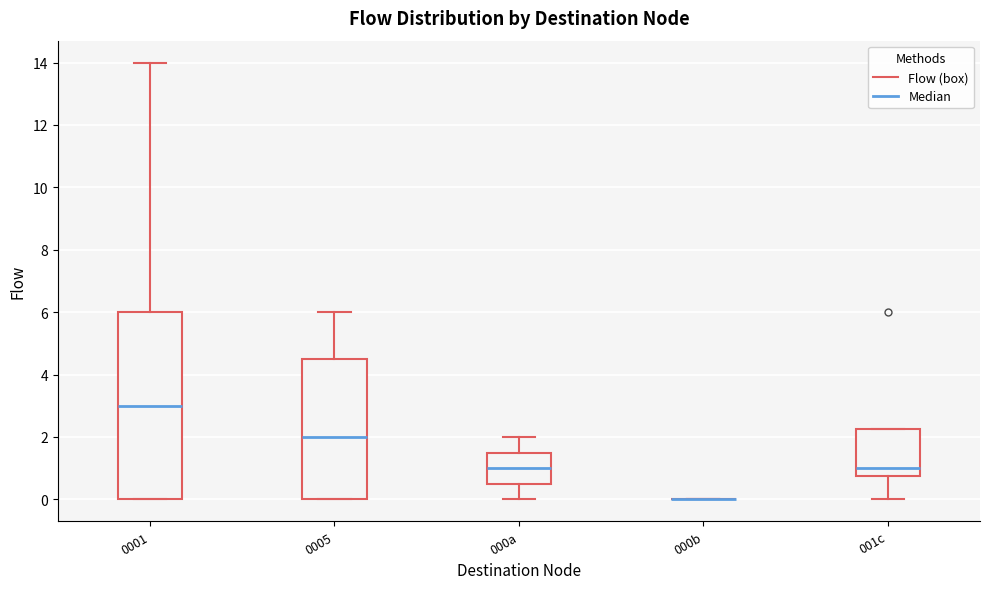

Reading left to right, transcribe this box plot: for each box, give where its median line is, the range the box spans, and where its two whiskers end, as read against the y-axis. The values are not printed on the chart, so give them approximately, as read against the axis.

0001: median 3.0, box 0.0 to 6.0, whiskers 0.0 to 14.0
0005: median 2.0, box 0.0 to 4.6, whiskers 0.0 to 6.0
000a: median 1.0, box 0.6 to 1.6, whiskers 0.0 to 2.0
000b: box collapsed to a line at 0.0, whiskers 0.0 to 0.0
001c: median 1.0, box 0.8 to 2.2, whiskers 0.0 to 2.2